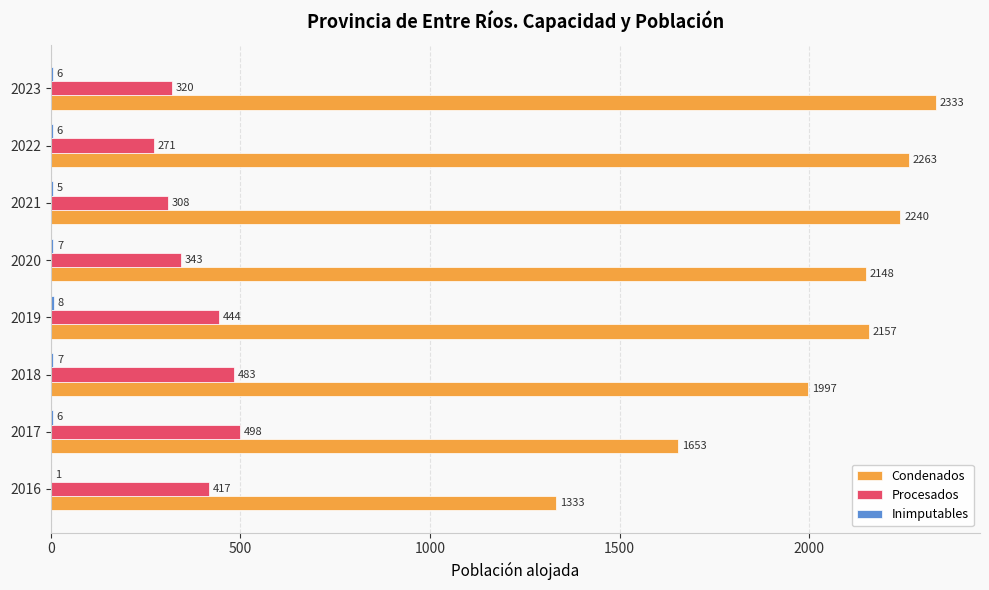

What is the sum of the Procesados values at 2017 and 2021?

806